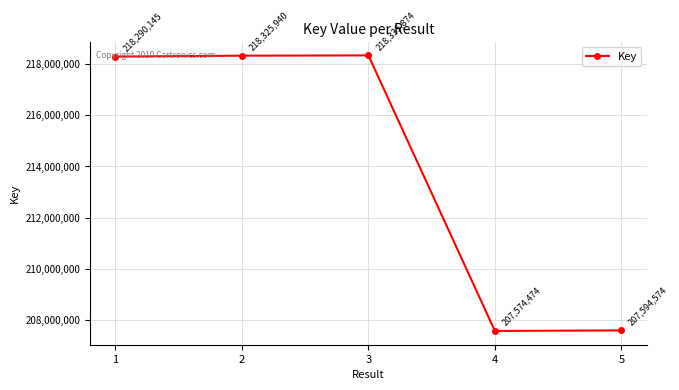

The value at 2 is 218325940. True or false?

True